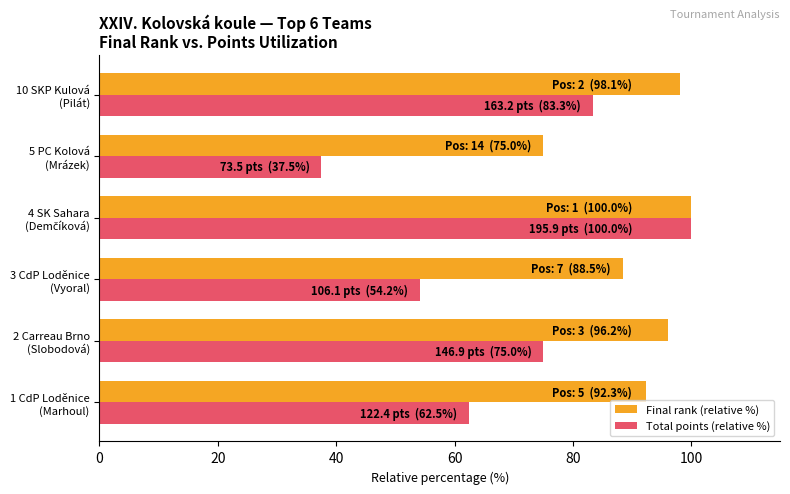

What is the difference between the maximum and minimum values in the Final rank (relative %) series?

25.0